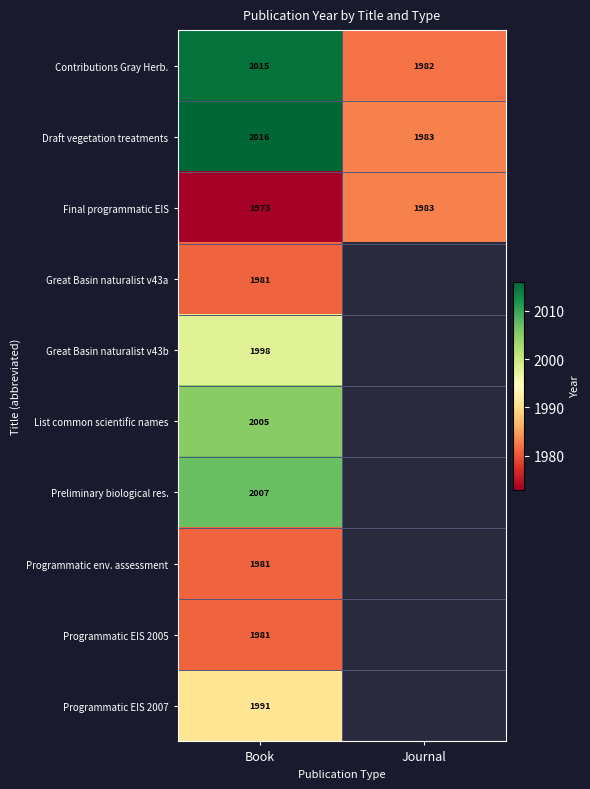

What is the average value of the Final programmatic EIS series?

1978